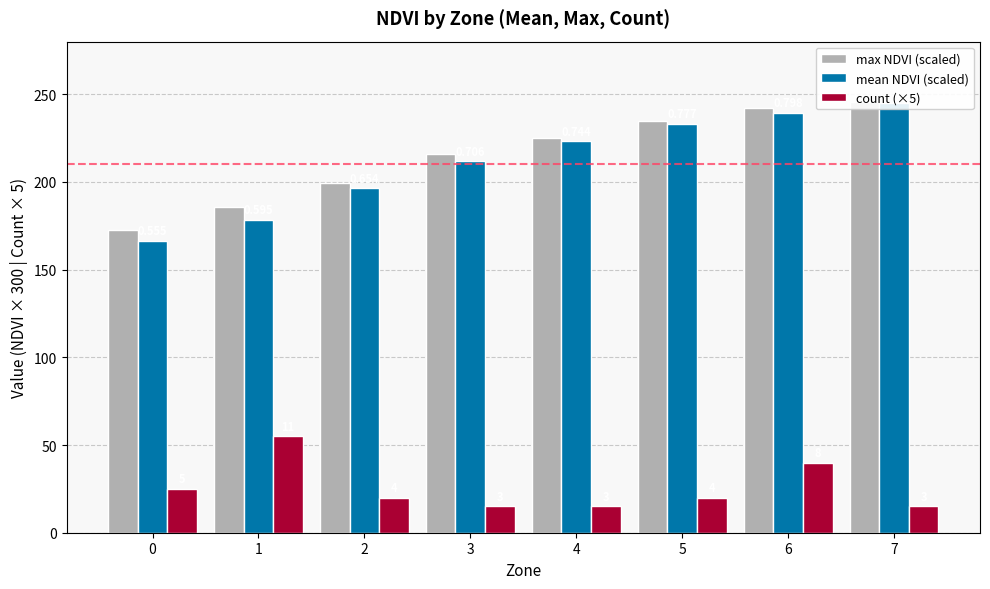

Which category has the lowest value across all series?

3